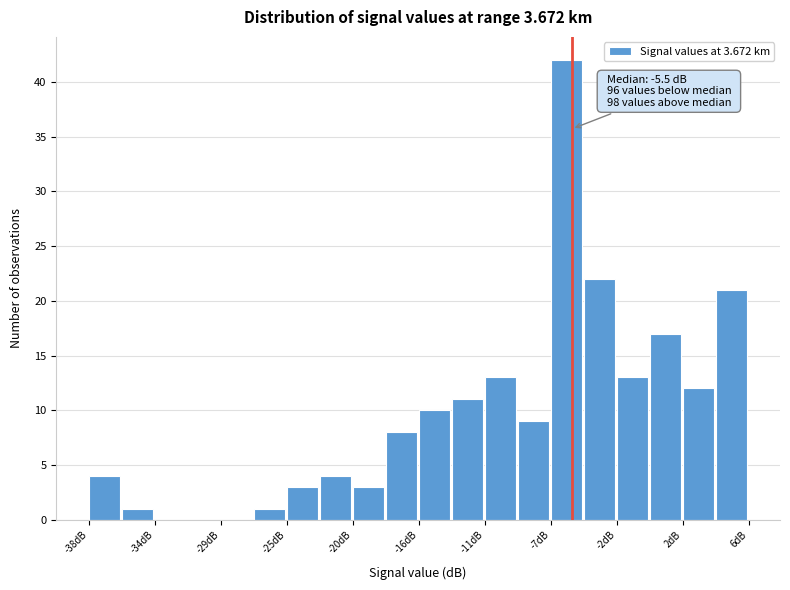

Which range on the x-axis has the tallest bar?

-7.0 to -4.5